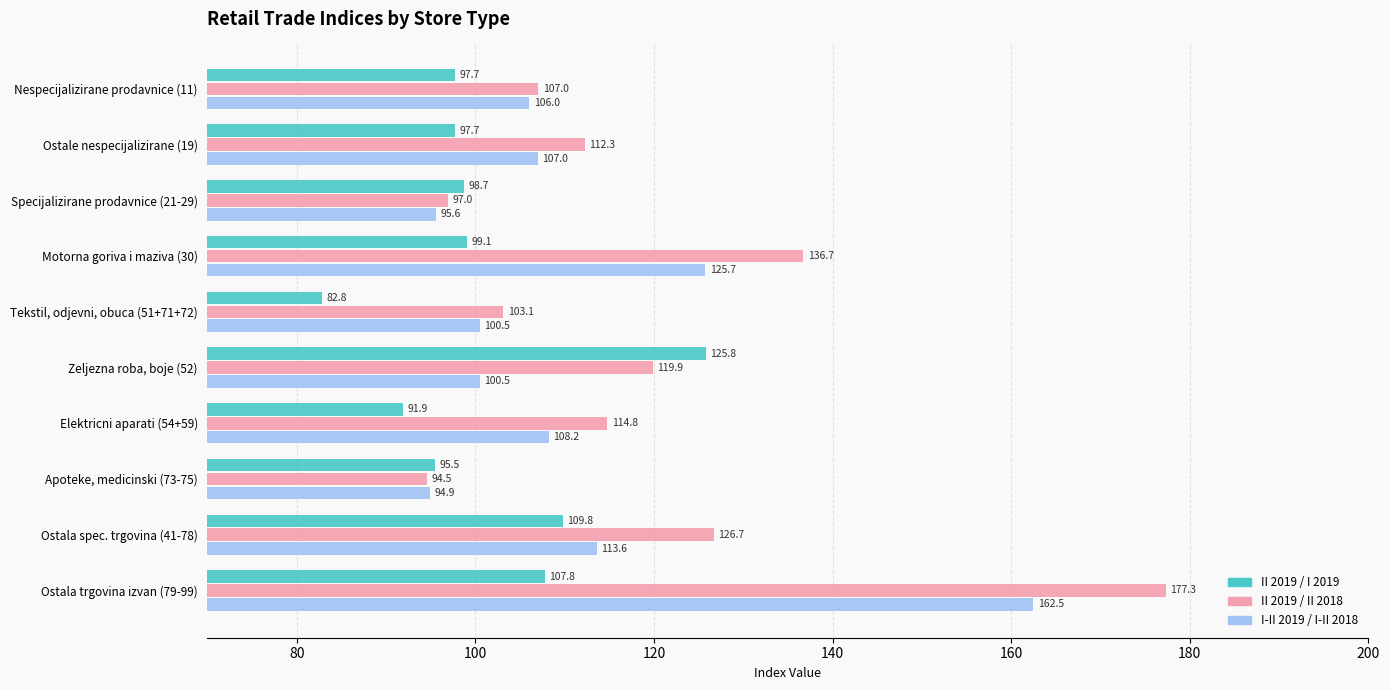

What is the maximum value shown in the chart?

177.3